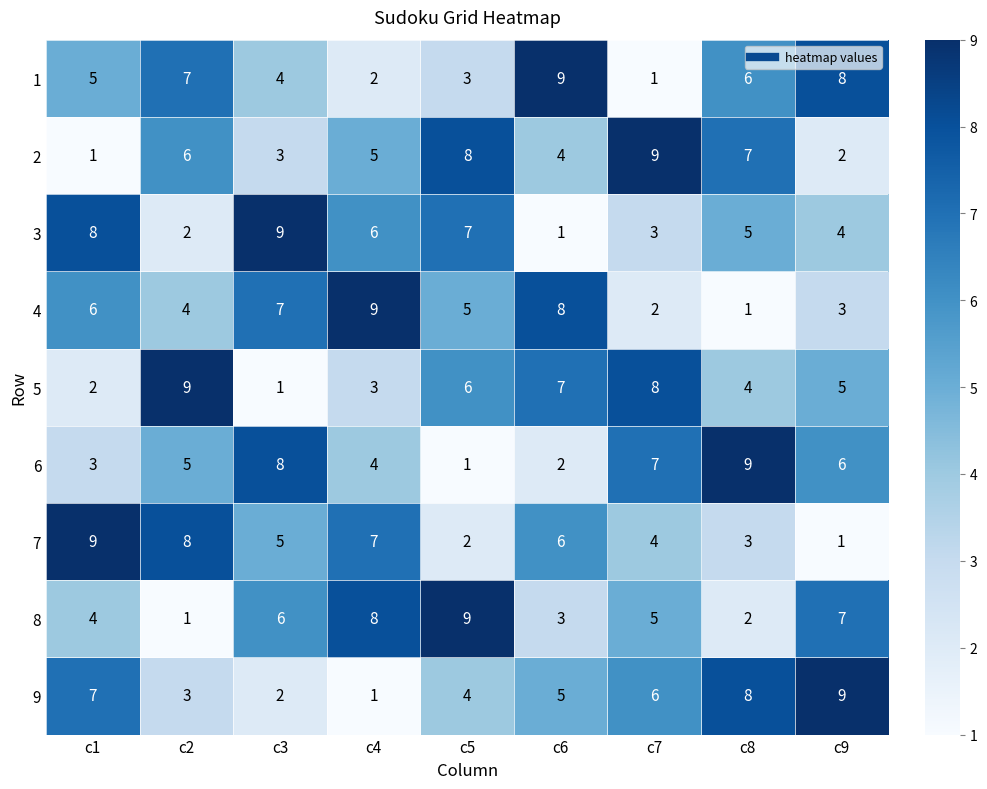

What is the difference between the maximum and second lowest values in the 6 series?

7